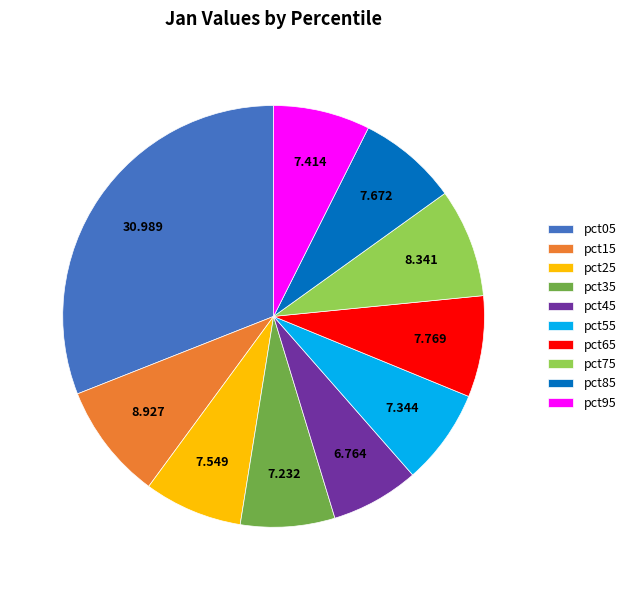

True or false: pct15 accounts for 9% of the total.

True